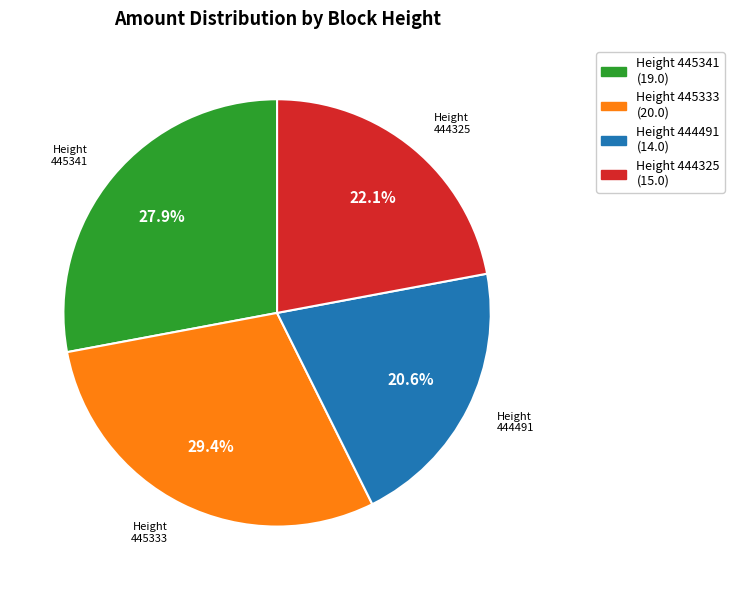

What is the largest slice in the pie chart?

Height 445333 (20.0)